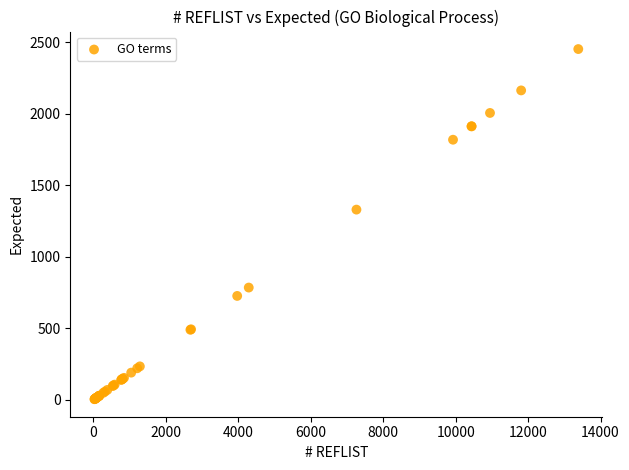

What Y value in the scatter plot is closest to 1228?

1329.4